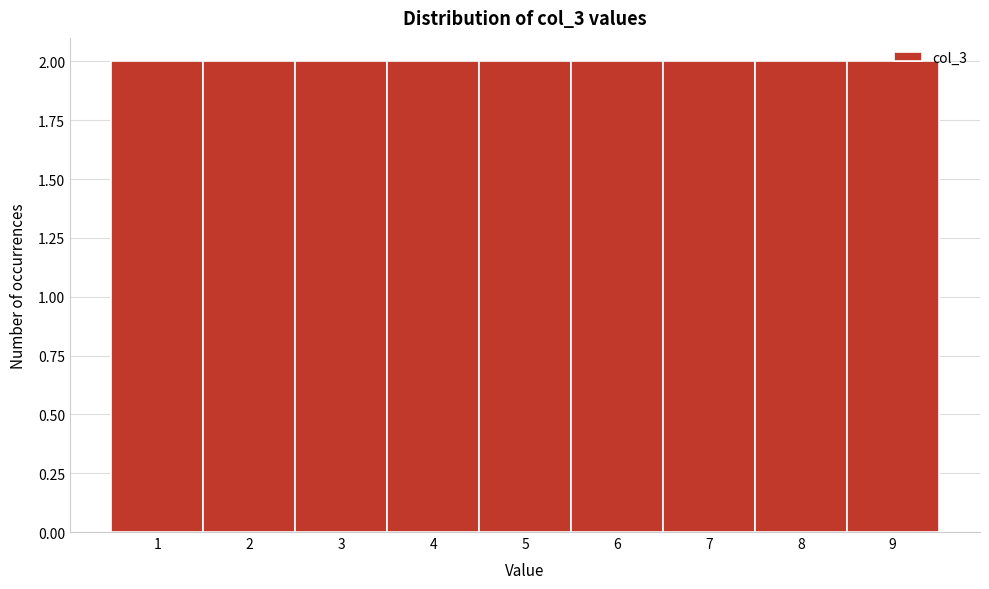

Reading left to right, transcribe this chart: for each bar, give the range it covers on the x-axis and its height. The values are not printed on the chart, so give them approximately, as read against the axis.

0.5 to 1.5: 2
1.5 to 2.5: 2
2.5 to 3.5: 2
3.5 to 4.5: 2
4.5 to 5.5: 2
5.5 to 6.5: 2
6.5 to 7.5: 2
7.5 to 8.5: 2
8.5 to 9.5: 2